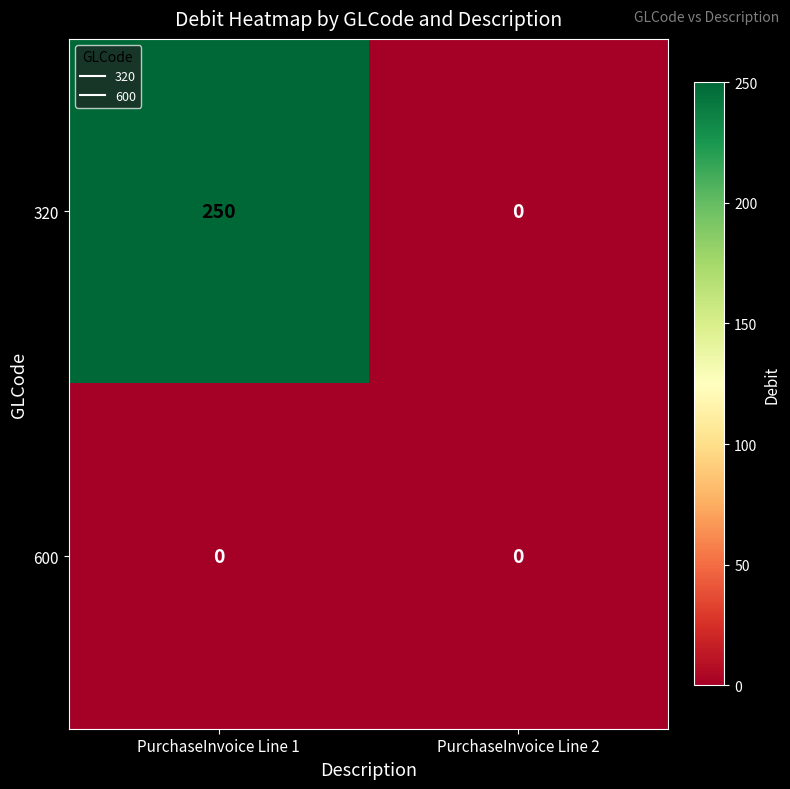

Reading left to right, what are all the values shown in this chart?

320: 250	0
600: 0	0